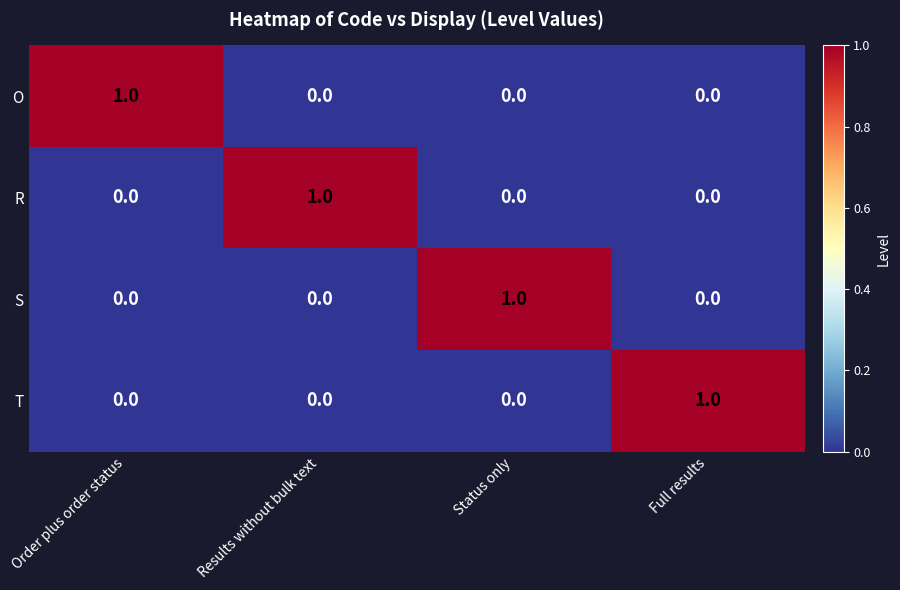

At how many categories does at least one series exceed 0?

4